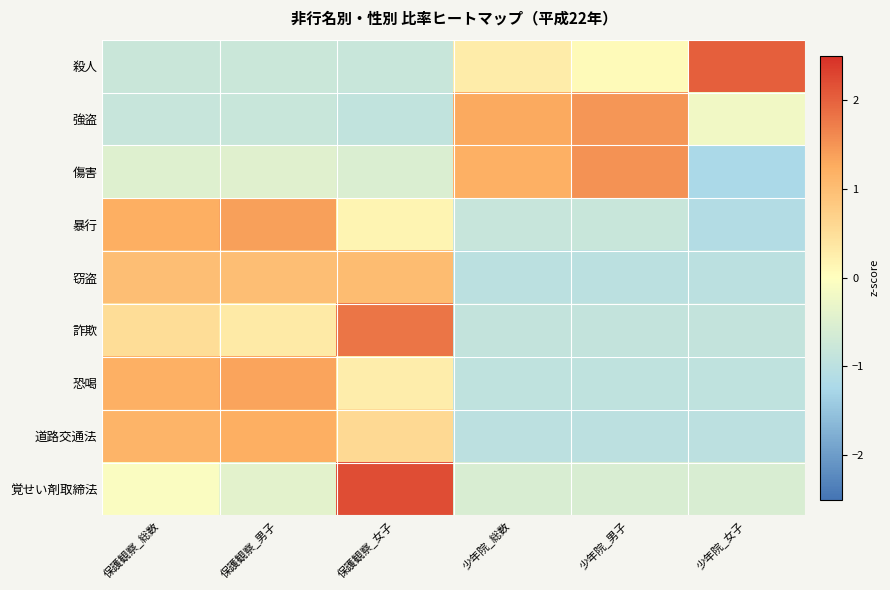

Reading left to right, extract all data points from this chart.

殺人: 保護観察_総数=-0.8	保護観察_男子=-0.8	保護観察_女子=-0.8	少年院_総数=0.3	少年院_男子=0.1	少年院_女子=2.0
強盗: 保護観察_総数=-0.8	保護観察_男子=-0.8	保護観察_女子=-0.9	少年院_総数=1.3	少年院_男子=1.5	少年院_女子=-0.2
傷害: 保護観察_総数=-0.5	保護観察_男子=-0.5	保護観察_女子=-0.5	少年院_総数=1.2	少年院_男子=1.5	少年院_女子=-1.2
暴行: 保護観察_総数=1.2	保護観察_男子=1.4	保護観察_女子=0.2	少年院_総数=-0.8	少年院_男子=-0.8	少年院_女子=-1.1
窃盗: 保護観察_総数=1.0	保護観察_男子=1.0	保護観察_女子=1.0	少年院_総数=-1.0	少年院_男子=-1.0	少年院_女子=-1.0
詐欺: 保護観察_総数=0.5	保護観察_男子=0.3	保護観察_女子=1.8	少年院_総数=-0.9	少年院_男子=-0.9	少年院_女子=-0.9
恐喝: 保護観察_総数=1.2	保護観察_男子=1.3	保護観察_女子=0.3	少年院_総数=-0.9	少年院_男子=-0.9	少年院_女子=-0.9
道路交通法: 保護観察_総数=1.1	保護観察_男子=1.2	保護観察_女子=0.6	少年院_総数=-1.0	少年院_男子=-1.0	少年院_女子=-1.0
覚せい剤取締法: 保護観察_総数=-0.1	保護観察_男子=-0.4	保護観察_女子=2.2	少年院_総数=-0.6	少年院_男子=-0.6	少年院_女子=-0.6